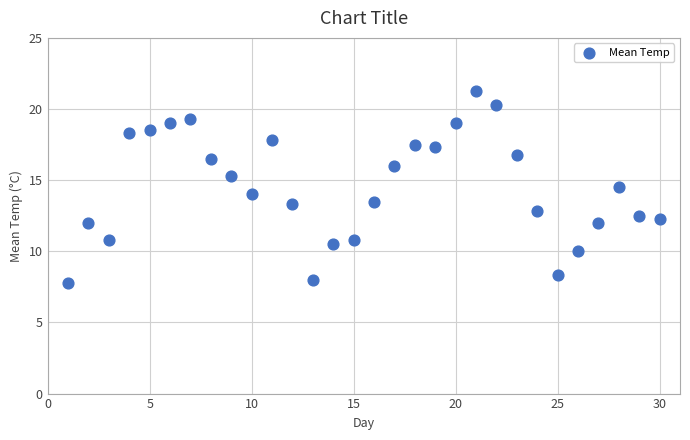

What is the range of X values (max minus min)?

29.0